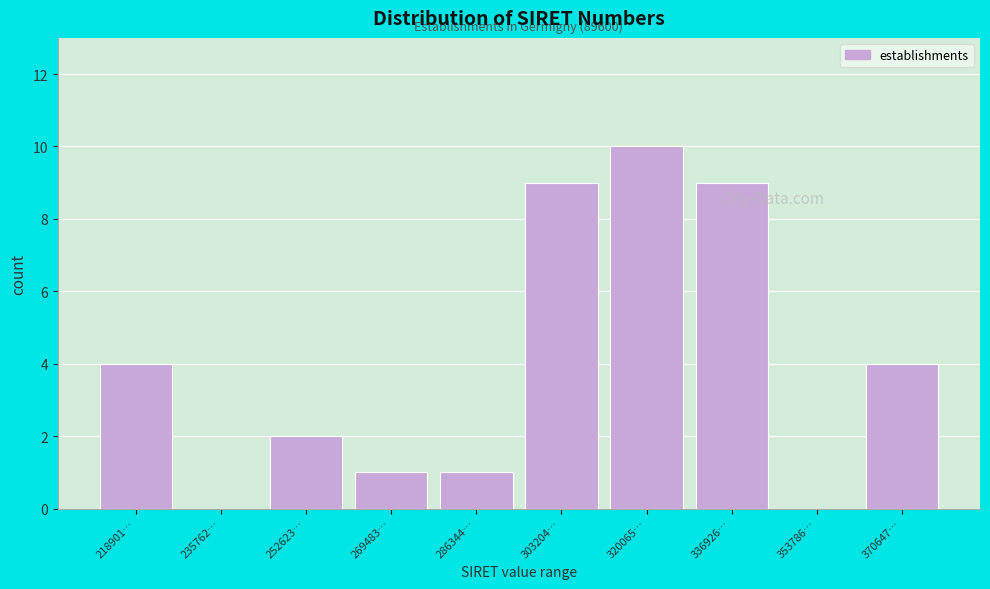

Reading left to right, what are all the values shown in this chart?

218901…=4	235762…=0	252623…=2	269483…=1	286344…=1	303204…=9	320065…=10	336926…=9	353786…=0	370647…=4